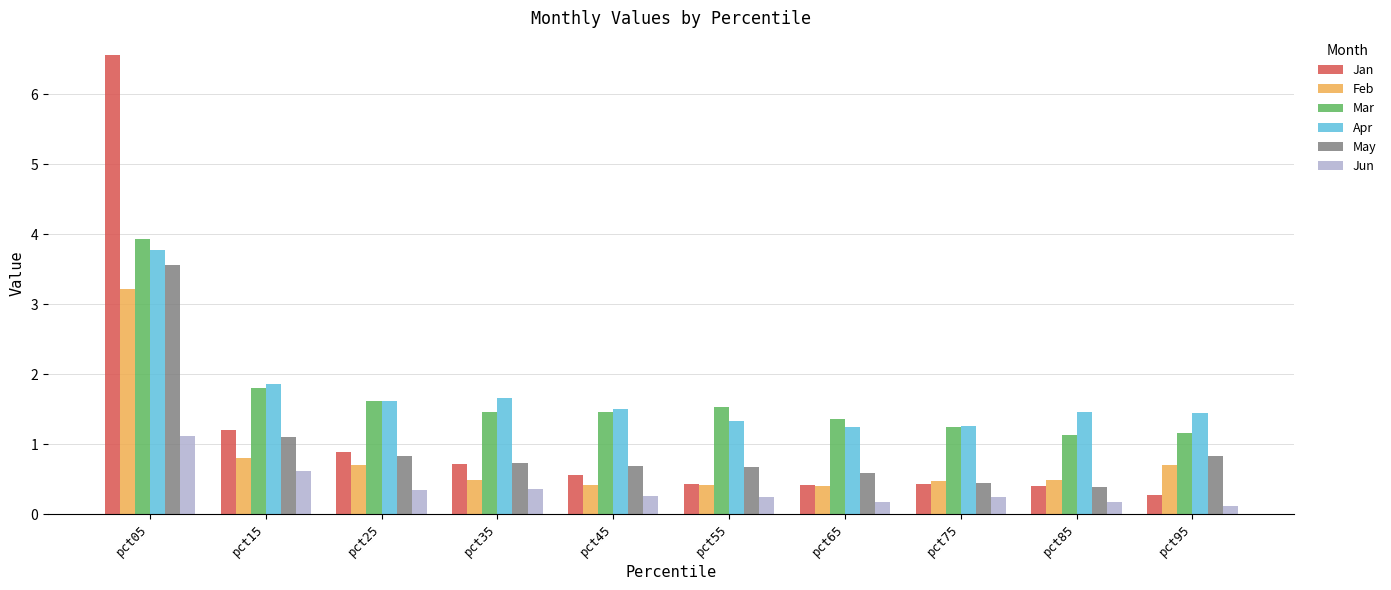

Which label corresponds to the largest value in the chart?

pct05